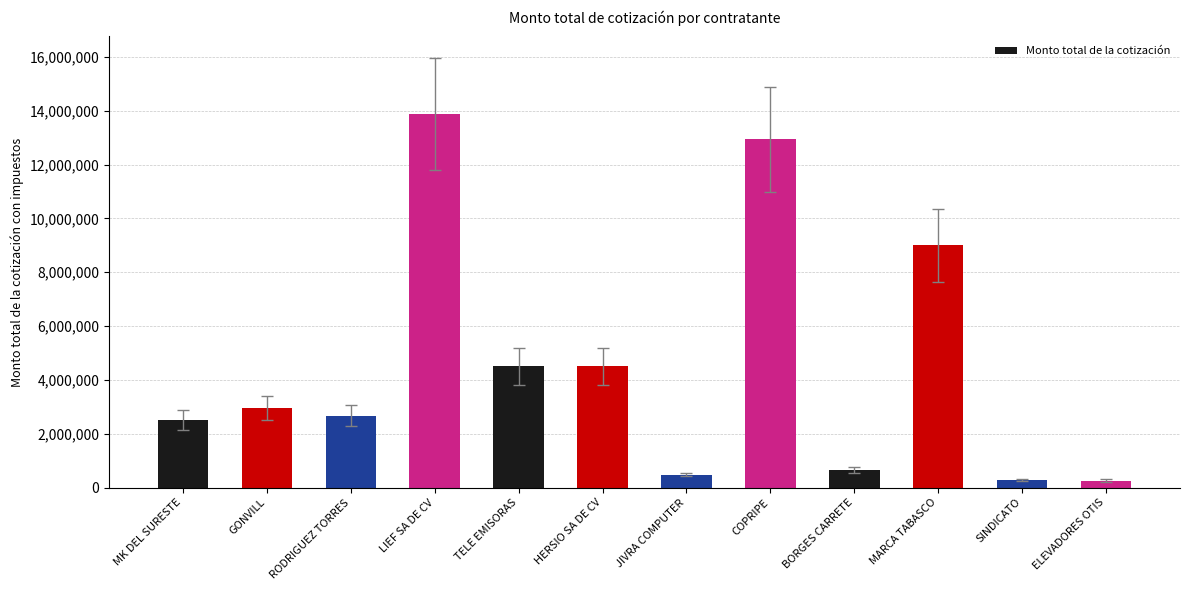

What position from the right is COPRIPE?

5